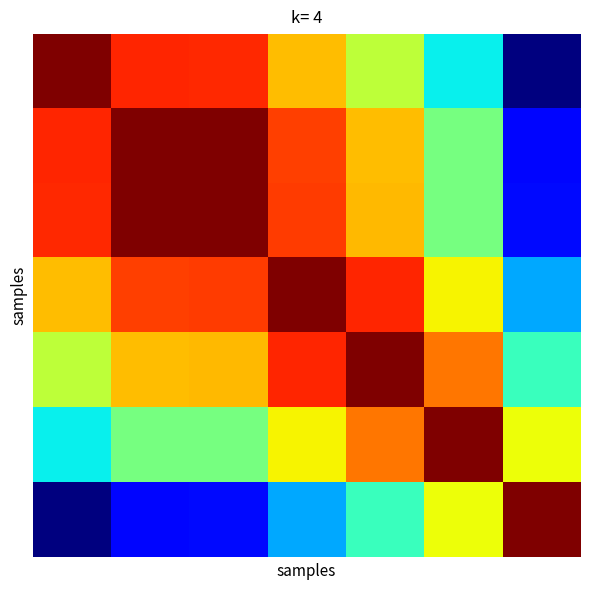

Count the number of data series in this chart.

7